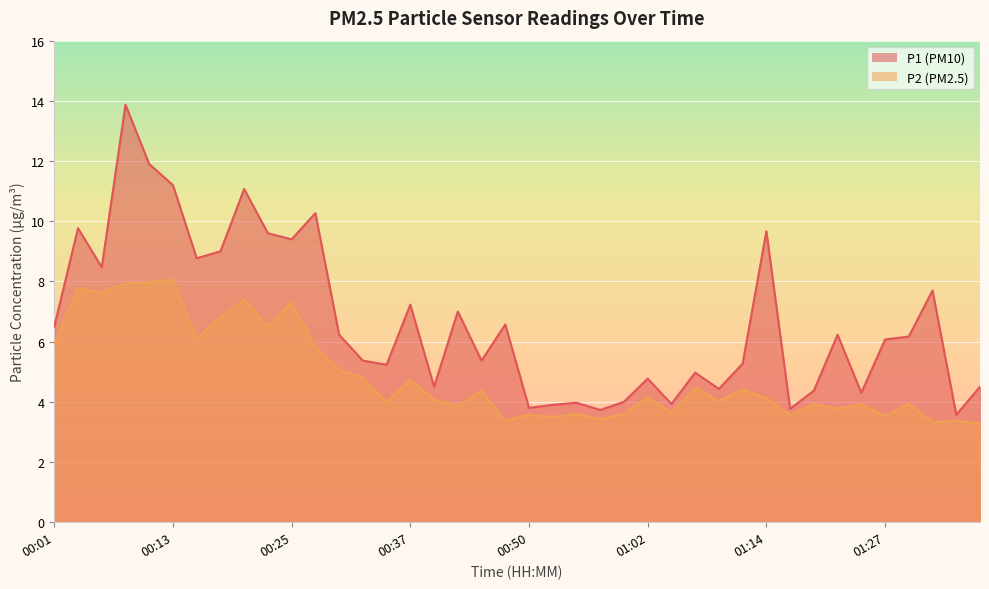

What is the label of the 3rd point from the right?

01:32